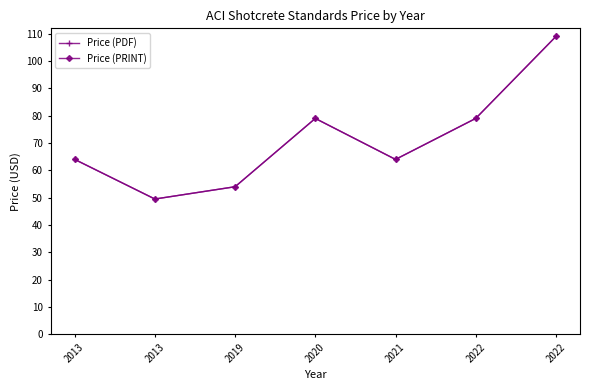

How many interior local valleys does the Price (PRINT) series have?

2